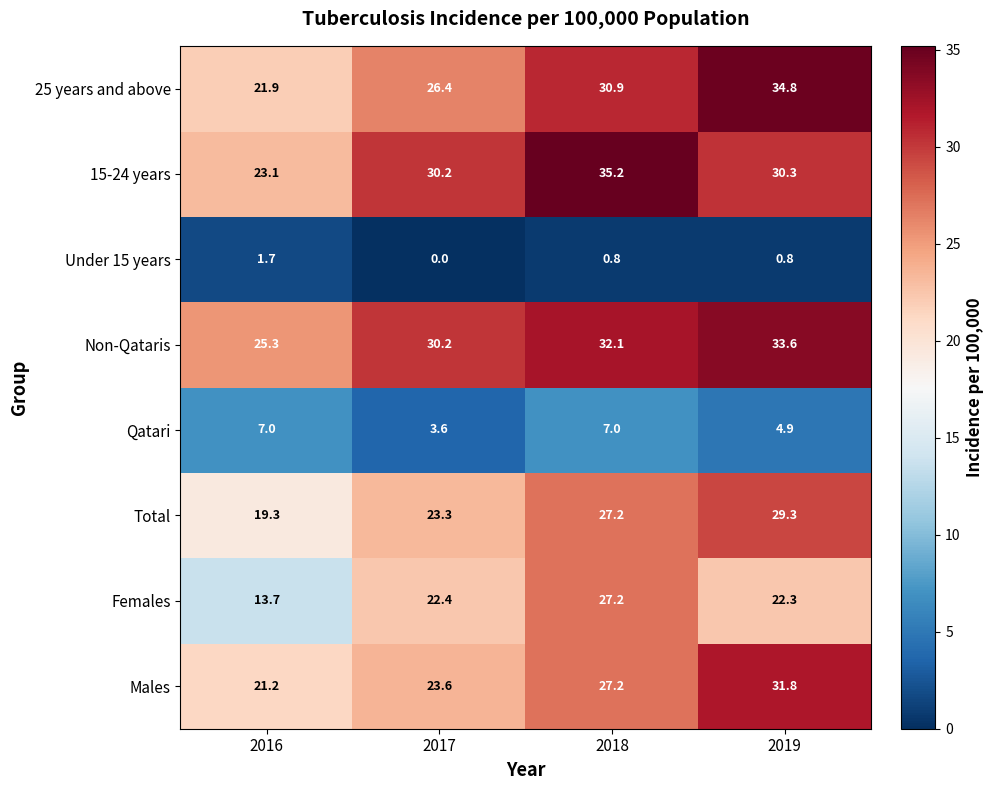

What is the average value of the 25 years and above series?

28.5